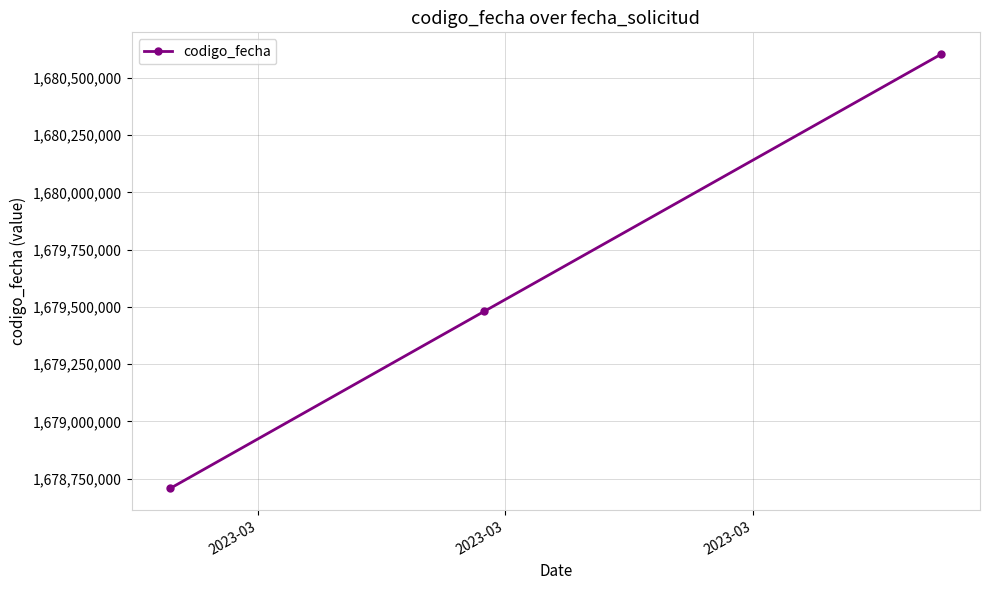

How many lines are shown in the chart?

1